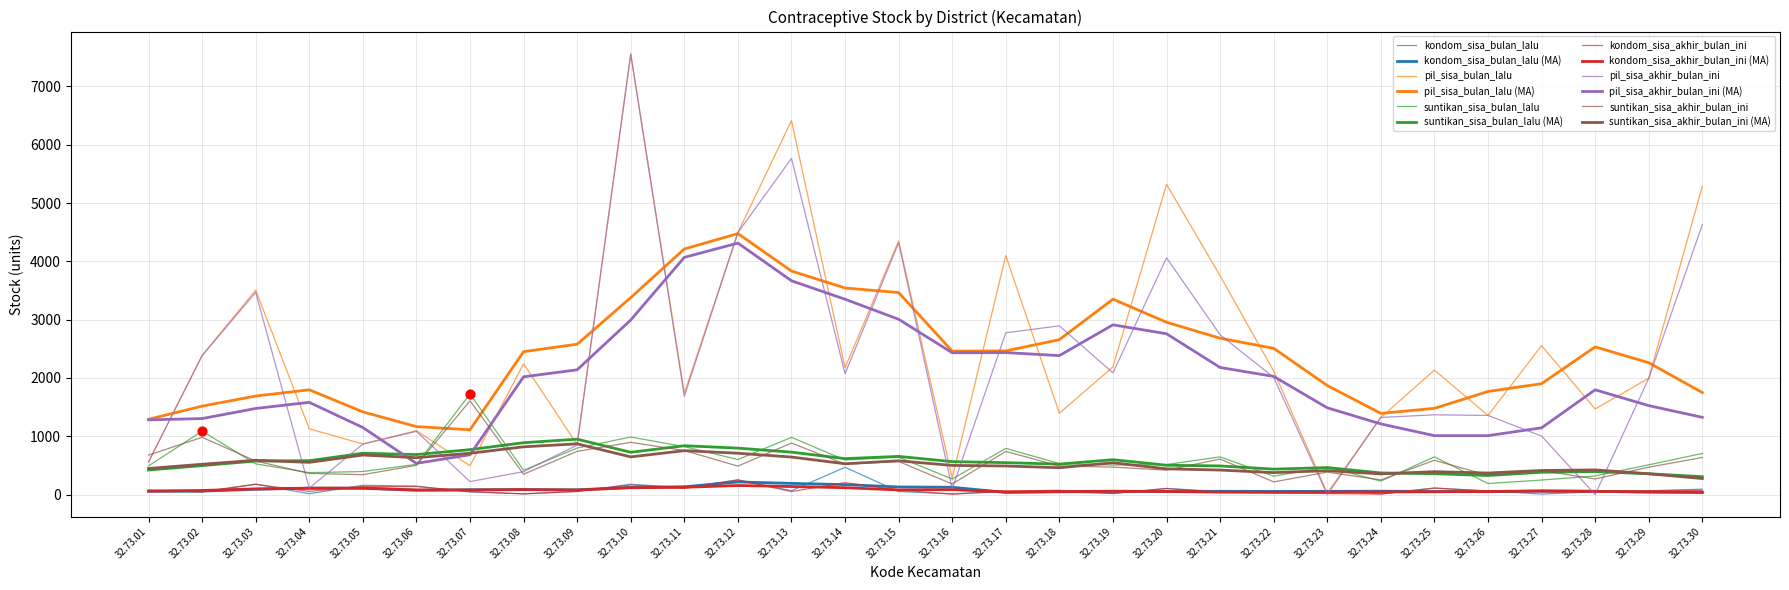

Is the value of suntikan_sisa_akhir_bulan_ini at 32.73.11 greater than the value of pil_sisa_akhir_bulan_ini at 32.73.14?

No